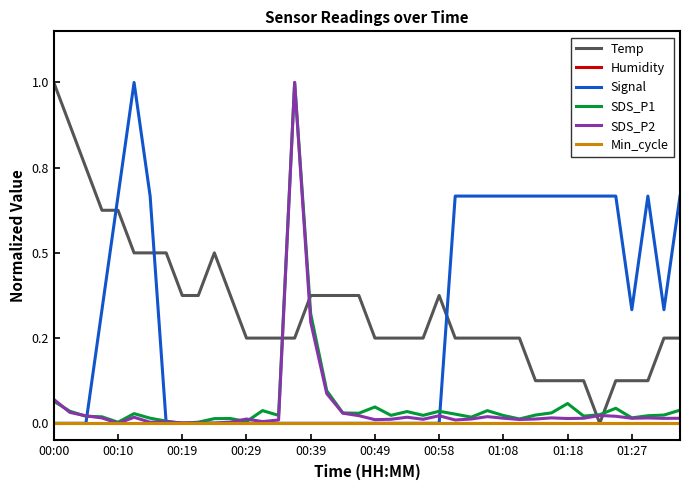

Does the chart have visible grid lines?

No